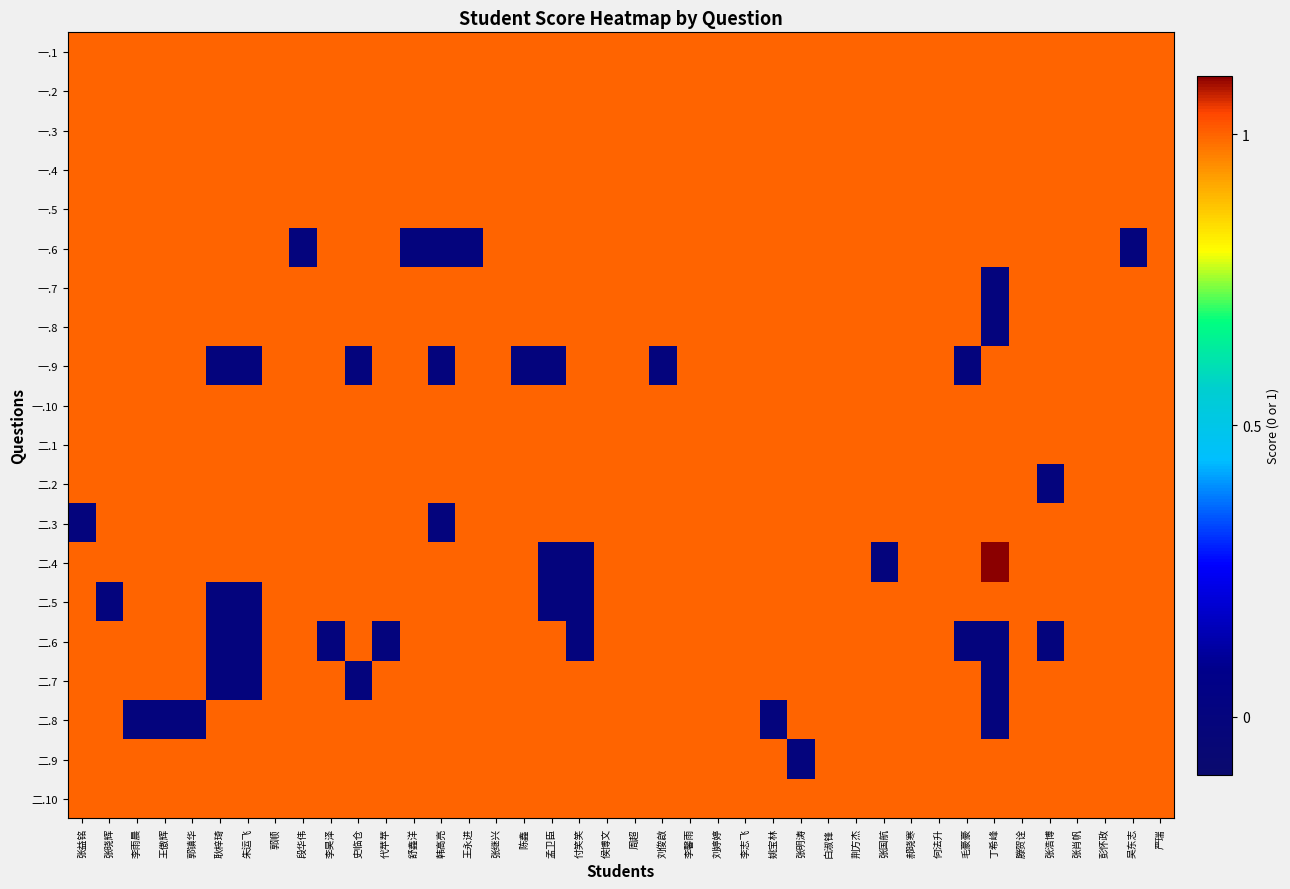

Reading right to left, transcribe all the data shown in this chart.

一.1: 严瑞=1	吴东志=1	彭怀政=1	张肖帆=1	张浩博=1	滕贺诠=1	丁希峰=1	毛豪豪=1	何法升=1	郝晓寒=1	张国航=1	荆方杰=1	白淑锋=1	张明涛=1	姚宝林=1	李志飞=1	刘婷婷=1	李馨雨=1	刘俊啟=1	周超=1	侯博文=1	付笑笑=1	孟卫臣=1	陈鑫=1	张继兴=1	王永进=1	韩高亮=1	舒鑫洋=1	代苹苹=1	史临仓=1	李昊泽=1	段华伟=1	郭顺=1	朱运飞=1	耿梓琦=1	郭镇华=1	王傲辉=1	李雨晨=1	张晓辉=1	张益铭=1
一.2: 严瑞=1	吴东志=1	彭怀政=1	张肖帆=1	张浩博=1	滕贺诠=1	丁希峰=1	毛豪豪=1	何法升=1	郝晓寒=1	张国航=1	荆方杰=1	白淑锋=1	张明涛=1	姚宝林=1	李志飞=1	刘婷婷=1	李馨雨=1	刘俊啟=1	周超=1	侯博文=1	付笑笑=1	孟卫臣=1	陈鑫=1	张继兴=1	王永进=1	韩高亮=1	舒鑫洋=1	代苹苹=1	史临仓=1	李昊泽=1	段华伟=1	郭顺=1	朱运飞=1	耿梓琦=1	郭镇华=1	王傲辉=1	李雨晨=1	张晓辉=1	张益铭=1
一.3: 严瑞=1	吴东志=1	彭怀政=1	张肖帆=1	张浩博=1	滕贺诠=1	丁希峰=1	毛豪豪=1	何法升=1	郝晓寒=1	张国航=1	荆方杰=1	白淑锋=1	张明涛=1	姚宝林=1	李志飞=1	刘婷婷=1	李馨雨=1	刘俊啟=1	周超=1	侯博文=1	付笑笑=1	孟卫臣=1	陈鑫=1	张继兴=1	王永进=1	韩高亮=1	舒鑫洋=1	代苹苹=1	史临仓=1	李昊泽=1	段华伟=1	郭顺=1	朱运飞=1	耿梓琦=1	郭镇华=1	王傲辉=1	李雨晨=1	张晓辉=1	张益铭=1
一.4: 严瑞=1	吴东志=1	彭怀政=1	张肖帆=1	张浩博=1	滕贺诠=1	丁希峰=1	毛豪豪=1	何法升=1	郝晓寒=1	张国航=1	荆方杰=1	白淑锋=1	张明涛=1	姚宝林=1	李志飞=1	刘婷婷=1	李馨雨=1	刘俊啟=1	周超=1	侯博文=1	付笑笑=1	孟卫臣=1	陈鑫=1	张继兴=1	王永进=1	韩高亮=1	舒鑫洋=1	代苹苹=1	史临仓=1	李昊泽=1	段华伟=1	郭顺=1	朱运飞=1	耿梓琦=1	郭镇华=1	王傲辉=1	李雨晨=1	张晓辉=1	张益铭=1
一.5: 严瑞=1	吴东志=1	彭怀政=1	张肖帆=1	张浩博=1	滕贺诠=1	丁希峰=1	毛豪豪=1	何法升=1	郝晓寒=1	张国航=1	荆方杰=1	白淑锋=1	张明涛=1	姚宝林=1	李志飞=1	刘婷婷=1	李馨雨=1	刘俊啟=1	周超=1	侯博文=1	付笑笑=1	孟卫臣=1	陈鑫=1	张继兴=1	王永进=1	韩高亮=1	舒鑫洋=1	代苹苹=1	史临仓=1	李昊泽=1	段华伟=1	郭顺=1	朱运飞=1	耿梓琦=1	郭镇华=1	王傲辉=1	李雨晨=1	张晓辉=1	张益铭=1
一.6: 严瑞=1	吴东志=0	彭怀政=1	张肖帆=1	张浩博=1	滕贺诠=1	丁希峰=1	毛豪豪=1	何法升=1	郝晓寒=1	张国航=1	荆方杰=1	白淑锋=1	张明涛=1	姚宝林=1	李志飞=1	刘婷婷=1	李馨雨=1	刘俊啟=1	周超=1	侯博文=1	付笑笑=1	孟卫臣=1	陈鑫=1	张继兴=1	王永进=0	韩高亮=0	舒鑫洋=0	代苹苹=1	史临仓=1	李昊泽=1	段华伟=0	郭顺=1	朱运飞=1	耿梓琦=1	郭镇华=1	王傲辉=1	李雨晨=1	张晓辉=1	张益铭=1
一.7: 严瑞=1	吴东志=1	彭怀政=1	张肖帆=1	张浩博=1	滕贺诠=1	丁希峰=0	毛豪豪=1	何法升=1	郝晓寒=1	张国航=1	荆方杰=1	白淑锋=1	张明涛=1	姚宝林=1	李志飞=1	刘婷婷=1	李馨雨=1	刘俊啟=1	周超=1	侯博文=1	付笑笑=1	孟卫臣=1	陈鑫=1	张继兴=1	王永进=1	韩高亮=1	舒鑫洋=1	代苹苹=1	史临仓=1	李昊泽=1	段华伟=1	郭顺=1	朱运飞=1	耿梓琦=1	郭镇华=1	王傲辉=1	李雨晨=1	张晓辉=1	张益铭=1
一.8: 严瑞=1	吴东志=1	彭怀政=1	张肖帆=1	张浩博=1	滕贺诠=1	丁希峰=0	毛豪豪=1	何法升=1	郝晓寒=1	张国航=1	荆方杰=1	白淑锋=1	张明涛=1	姚宝林=1	李志飞=1	刘婷婷=1	李馨雨=1	刘俊啟=1	周超=1	侯博文=1	付笑笑=1	孟卫臣=1	陈鑫=1	张继兴=1	王永进=1	韩高亮=1	舒鑫洋=1	代苹苹=1	史临仓=1	李昊泽=1	段华伟=1	郭顺=1	朱运飞=1	耿梓琦=1	郭镇华=1	王傲辉=1	李雨晨=1	张晓辉=1	张益铭=1
一.9: 严瑞=1	吴东志=1	彭怀政=1	张肖帆=1	张浩博=1	滕贺诠=1	丁希峰=1	毛豪豪=0	何法升=1	郝晓寒=1	张国航=1	荆方杰=1	白淑锋=1	张明涛=1	姚宝林=1	李志飞=1	刘婷婷=1	李馨雨=1	刘俊啟=0	周超=1	侯博文=1	付笑笑=1	孟卫臣=0	陈鑫=0	张继兴=1	王永进=1	韩高亮=0	舒鑫洋=1	代苹苹=1	史临仓=0	李昊泽=1	段华伟=1	郭顺=1	朱运飞=0	耿梓琦=0	郭镇华=1	王傲辉=1	李雨晨=1	张晓辉=1	张益铭=1
一.10: 严瑞=1	吴东志=1	彭怀政=1	张肖帆=1	张浩博=1	滕贺诠=1	丁希峰=1	毛豪豪=1	何法升=1	郝晓寒=1	张国航=1	荆方杰=1	白淑锋=1	张明涛=1	姚宝林=1	李志飞=1	刘婷婷=1	李馨雨=1	刘俊啟=1	周超=1	侯博文=1	付笑笑=1	孟卫臣=1	陈鑫=1	张继兴=1	王永进=1	韩高亮=1	舒鑫洋=1	代苹苹=1	史临仓=1	李昊泽=1	段华伟=1	郭顺=1	朱运飞=1	耿梓琦=1	郭镇华=1	王傲辉=1	李雨晨=1	张晓辉=1	张益铭=1
二.1: 严瑞=1	吴东志=1	彭怀政=1	张肖帆=1	张浩博=1	滕贺诠=1	丁希峰=1	毛豪豪=1	何法升=1	郝晓寒=1	张国航=1	荆方杰=1	白淑锋=1	张明涛=1	姚宝林=1	李志飞=1	刘婷婷=1	李馨雨=1	刘俊啟=1	周超=1	侯博文=1	付笑笑=1	孟卫臣=1	陈鑫=1	张继兴=1	王永进=1	韩高亮=1	舒鑫洋=1	代苹苹=1	史临仓=1	李昊泽=1	段华伟=1	郭顺=1	朱运飞=1	耿梓琦=1	郭镇华=1	王傲辉=1	李雨晨=1	张晓辉=1	张益铭=1
二.2: 严瑞=1	吴东志=1	彭怀政=1	张肖帆=1	张浩博=0	滕贺诠=1	丁希峰=1	毛豪豪=1	何法升=1	郝晓寒=1	张国航=1	荆方杰=1	白淑锋=1	张明涛=1	姚宝林=1	李志飞=1	刘婷婷=1	李馨雨=1	刘俊啟=1	周超=1	侯博文=1	付笑笑=1	孟卫臣=1	陈鑫=1	张继兴=1	王永进=1	韩高亮=1	舒鑫洋=1	代苹苹=1	史临仓=1	李昊泽=1	段华伟=1	郭顺=1	朱运飞=1	耿梓琦=1	郭镇华=1	王傲辉=1	李雨晨=1	张晓辉=1	张益铭=1
二.3: 严瑞=1	吴东志=1	彭怀政=1	张肖帆=1	张浩博=1	滕贺诠=1	丁希峰=1	毛豪豪=1	何法升=1	郝晓寒=1	张国航=1	荆方杰=1	白淑锋=1	张明涛=1	姚宝林=1	李志飞=1	刘婷婷=1	李馨雨=1	刘俊啟=1	周超=1	侯博文=1	付笑笑=1	孟卫臣=1	陈鑫=1	张继兴=1	王永进=1	韩高亮=0	舒鑫洋=1	代苹苹=1	史临仓=1	李昊泽=1	段华伟=1	郭顺=1	朱运飞=1	耿梓琦=1	郭镇华=1	王傲辉=1	李雨晨=1	张晓辉=1	张益铭=0
二.4: 严瑞=1	吴东志=1	彭怀政=1	张肖帆=1	张浩博=1	滕贺诠=1	丁希峰=4	毛豪豪=1	何法升=1	郝晓寒=1	张国航=0	荆方杰=1	白淑锋=1	张明涛=1	姚宝林=1	李志飞=1	刘婷婷=1	李馨雨=1	刘俊啟=1	周超=1	侯博文=1	付笑笑=0	孟卫臣=0	陈鑫=1	张继兴=1	王永进=1	韩高亮=1	舒鑫洋=1	代苹苹=1	史临仓=1	李昊泽=1	段华伟=1	郭顺=1	朱运飞=1	耿梓琦=1	郭镇华=1	王傲辉=1	李雨晨=1	张晓辉=1	张益铭=1
二.5: 严瑞=1	吴东志=1	彭怀政=1	张肖帆=1	张浩博=1	滕贺诠=1	丁希峰=1	毛豪豪=1	何法升=1	郝晓寒=1	张国航=1	荆方杰=1	白淑锋=1	张明涛=1	姚宝林=1	李志飞=1	刘婷婷=1	李馨雨=1	刘俊啟=1	周超=1	侯博文=1	付笑笑=0	孟卫臣=0	陈鑫=1	张继兴=1	王永进=1	韩高亮=1	舒鑫洋=1	代苹苹=1	史临仓=1	李昊泽=1	段华伟=1	郭顺=1	朱运飞=0	耿梓琦=0	郭镇华=1	王傲辉=1	李雨晨=1	张晓辉=0	张益铭=1
二.6: 严瑞=1	吴东志=1	彭怀政=1	张肖帆=1	张浩博=0	滕贺诠=1	丁希峰=0	毛豪豪=0	何法升=1	郝晓寒=1	张国航=1	荆方杰=1	白淑锋=1	张明涛=1	姚宝林=1	李志飞=1	刘婷婷=1	李馨雨=1	刘俊啟=1	周超=1	侯博文=1	付笑笑=0	孟卫臣=1	陈鑫=1	张继兴=1	王永进=1	韩高亮=1	舒鑫洋=1	代苹苹=0	史临仓=1	李昊泽=0	段华伟=1	郭顺=1	朱运飞=0	耿梓琦=0	郭镇华=1	王傲辉=1	李雨晨=1	张晓辉=1	张益铭=1
二.7: 严瑞=1	吴东志=1	彭怀政=1	张肖帆=1	张浩博=1	滕贺诠=1	丁希峰=0	毛豪豪=1	何法升=1	郝晓寒=1	张国航=1	荆方杰=1	白淑锋=1	张明涛=1	姚宝林=1	李志飞=1	刘婷婷=1	李馨雨=1	刘俊啟=1	周超=1	侯博文=1	付笑笑=1	孟卫臣=1	陈鑫=1	张继兴=1	王永进=1	韩高亮=1	舒鑫洋=1	代苹苹=1	史临仓=0	李昊泽=1	段华伟=1	郭顺=1	朱运飞=0	耿梓琦=0	郭镇华=1	王傲辉=1	李雨晨=1	张晓辉=1	张益铭=1
二.8: 严瑞=1	吴东志=1	彭怀政=1	张肖帆=1	张浩博=1	滕贺诠=1	丁希峰=0	毛豪豪=1	何法升=1	郝晓寒=1	张国航=1	荆方杰=1	白淑锋=1	张明涛=1	姚宝林=0	李志飞=1	刘婷婷=1	李馨雨=1	刘俊啟=1	周超=1	侯博文=1	付笑笑=1	孟卫臣=1	陈鑫=1	张继兴=1	王永进=1	韩高亮=1	舒鑫洋=1	代苹苹=1	史临仓=1	李昊泽=1	段华伟=1	郭顺=1	朱运飞=1	耿梓琦=1	郭镇华=0	王傲辉=0	李雨晨=0	张晓辉=1	张益铭=1
二.9: 严瑞=1	吴东志=1	彭怀政=1	张肖帆=1	张浩博=1	滕贺诠=1	丁希峰=1	毛豪豪=1	何法升=1	郝晓寒=1	张国航=1	荆方杰=1	白淑锋=1	张明涛=0	姚宝林=1	李志飞=1	刘婷婷=1	李馨雨=1	刘俊啟=1	周超=1	侯博文=1	付笑笑=1	孟卫臣=1	陈鑫=1	张继兴=1	王永进=1	韩高亮=1	舒鑫洋=1	代苹苹=1	史临仓=1	李昊泽=1	段华伟=1	郭顺=1	朱运飞=1	耿梓琦=1	郭镇华=1	王傲辉=1	李雨晨=1	张晓辉=1	张益铭=1
二.10: 严瑞=1	吴东志=1	彭怀政=1	张肖帆=1	张浩博=1	滕贺诠=1	丁希峰=1	毛豪豪=1	何法升=1	郝晓寒=1	张国航=1	荆方杰=1	白淑锋=1	张明涛=1	姚宝林=1	李志飞=1	刘婷婷=1	李馨雨=1	刘俊啟=1	周超=1	侯博文=1	付笑笑=1	孟卫臣=1	陈鑫=1	张继兴=1	王永进=1	韩高亮=1	舒鑫洋=1	代苹苹=1	史临仓=1	李昊泽=1	段华伟=1	郭顺=1	朱运飞=1	耿梓琦=1	郭镇华=1	王傲辉=1	李雨晨=1	张晓辉=1	张益铭=1